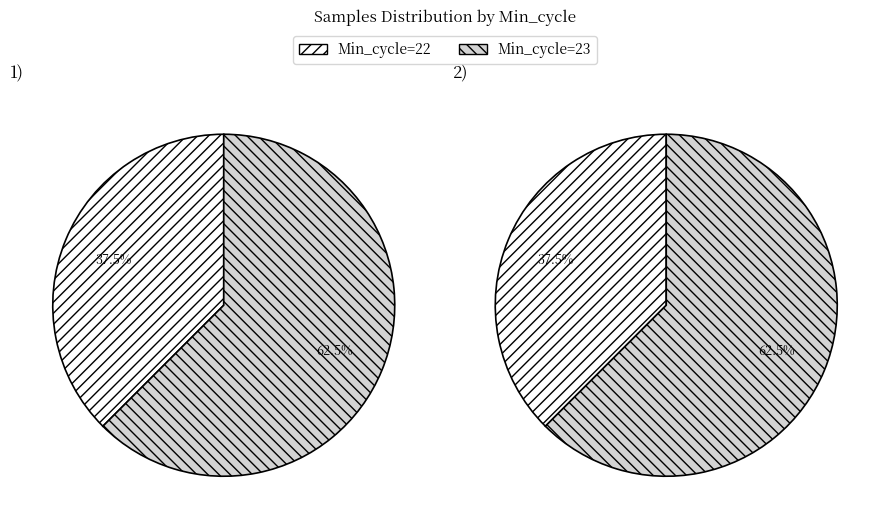

Approximately how many times larger is the value at 22 compared to 22?

1.0